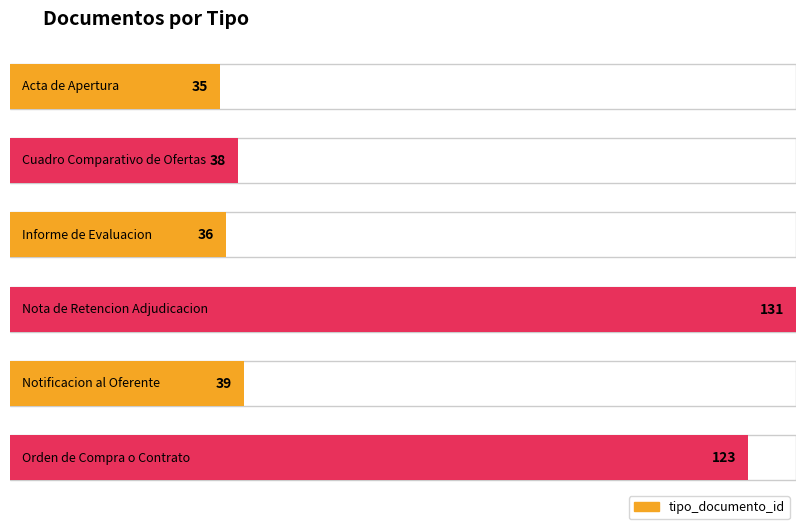

List the labels in order of value, smallest first.

Acta de Apertura, Informe de Evaluacion, Cuadro Comparativo de Ofertas, Notificacion al Oferente, Orden de Compra o Contrato, Nota de Retencion Adjudicacion